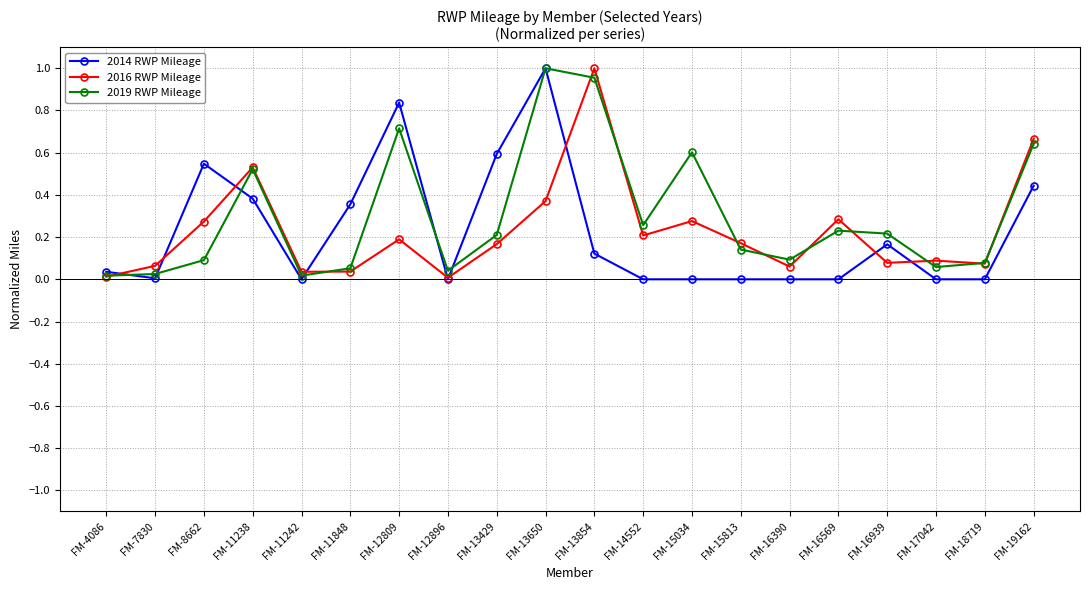

Is it true that 2016 RWP Mileage equals 0.3 at FM-16569?

True